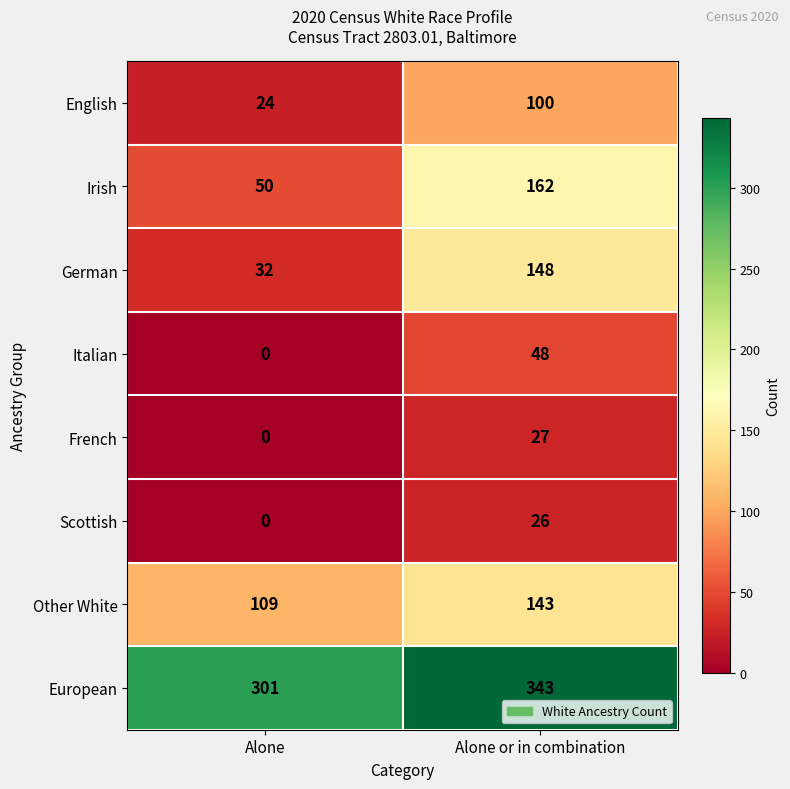

At which label is French closest to 13?

Alone